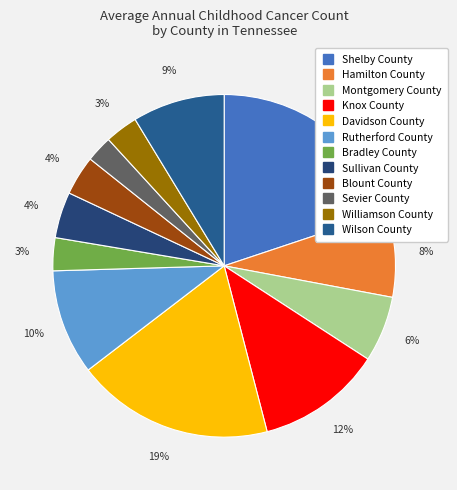

Which category has the biggest portion of the pie?

Shelby County